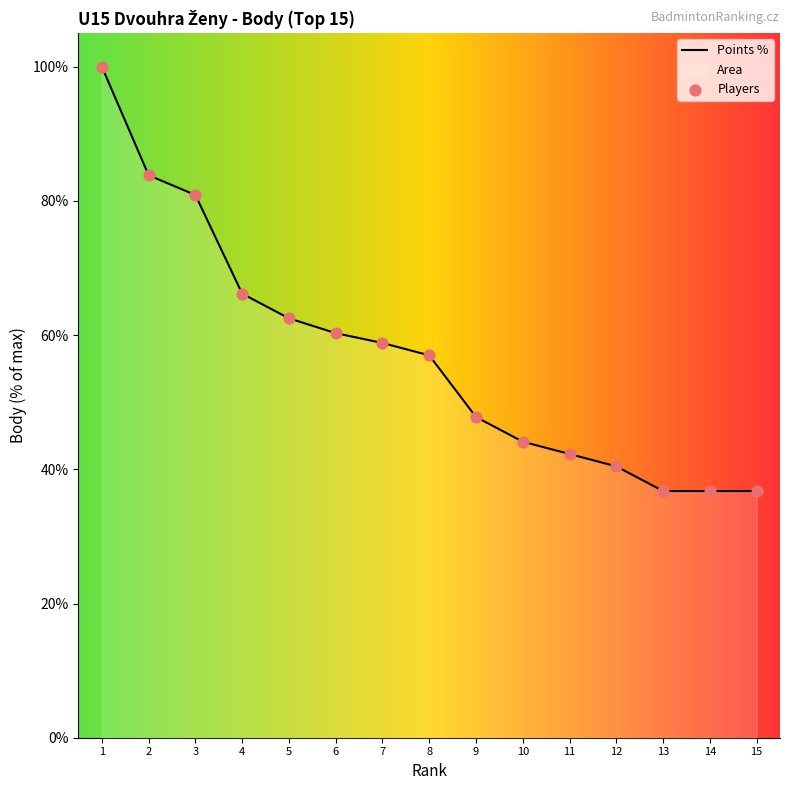

Approximately how many times larger is the value at 7 compared to 2?

0.7